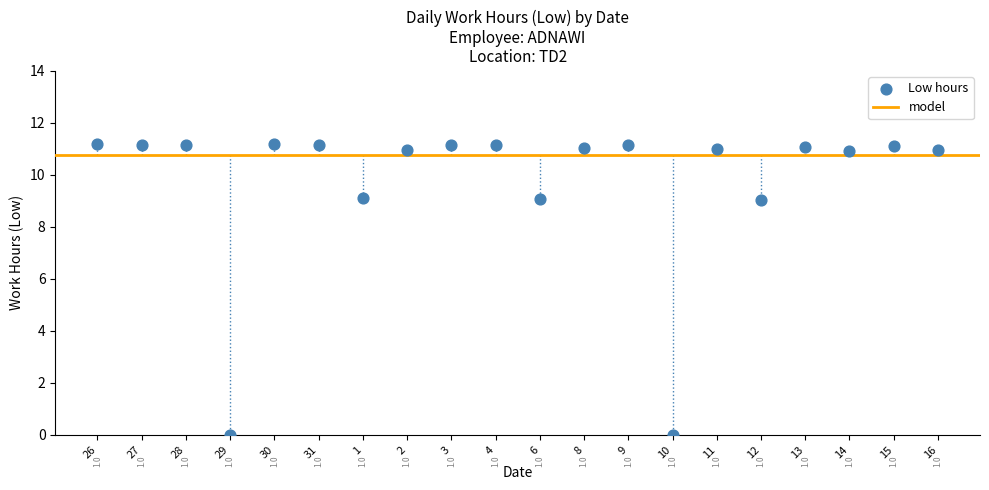

What Y value in the scatter plot is closest to 5?

9.0